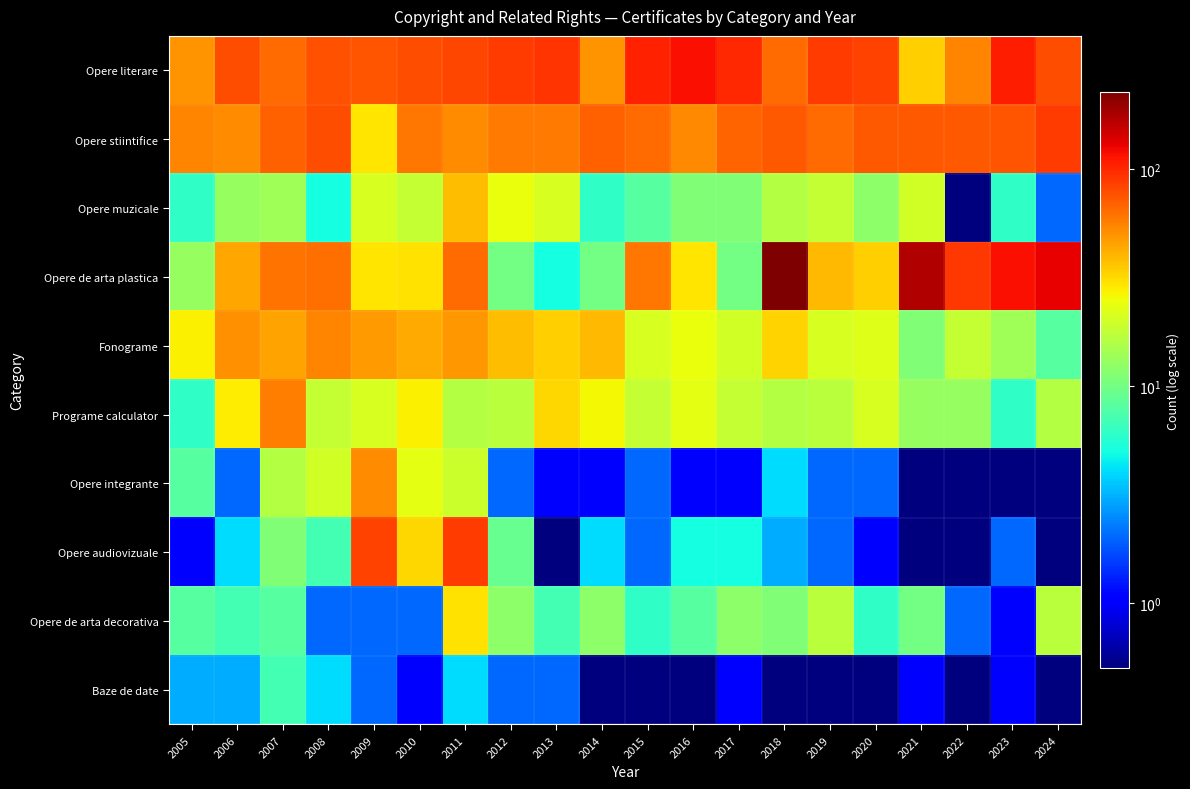

At 2017, list the series in order from largest to smallest.

Opere literare, Opere stiintifice, Fonograme, Programe calculator, Opere de arta decorativa, Opere muzicale, Opere de arta plastica, Opere audiovizuale, Opere integrante, Baze de date